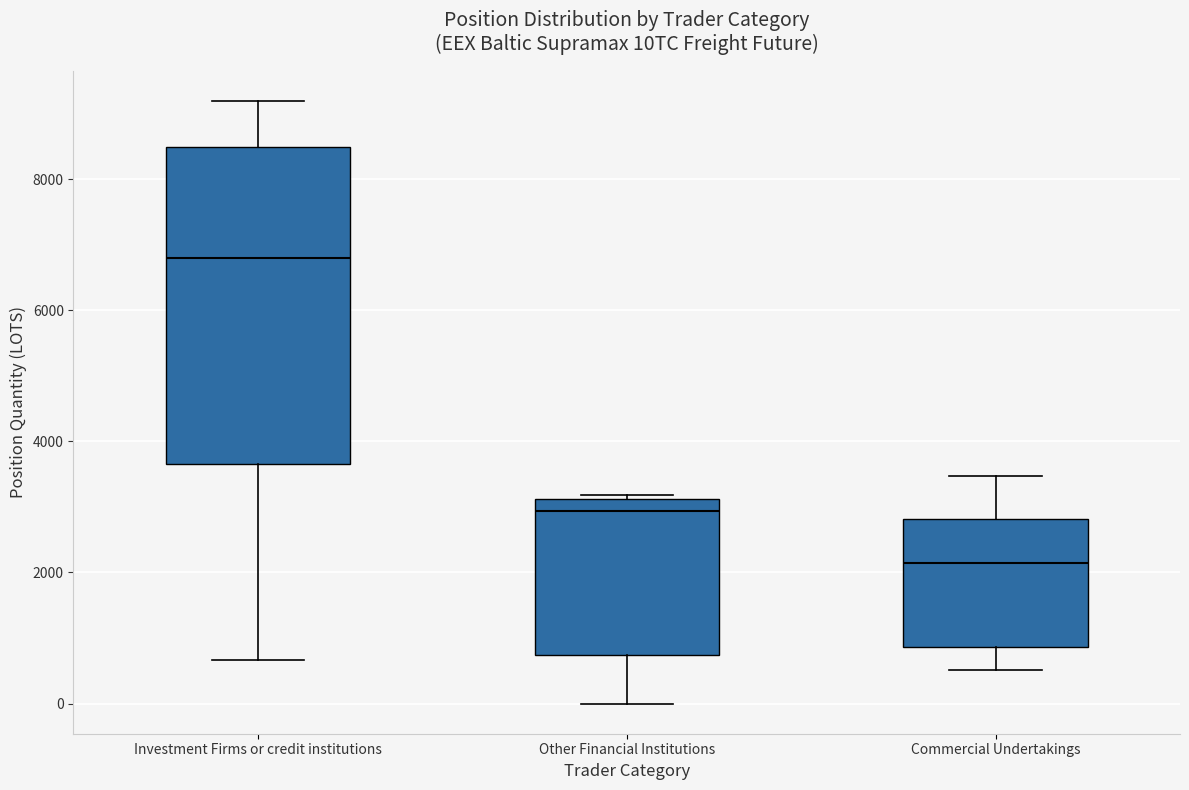

Which box's median line is the lowest?

Commercial Undertakings